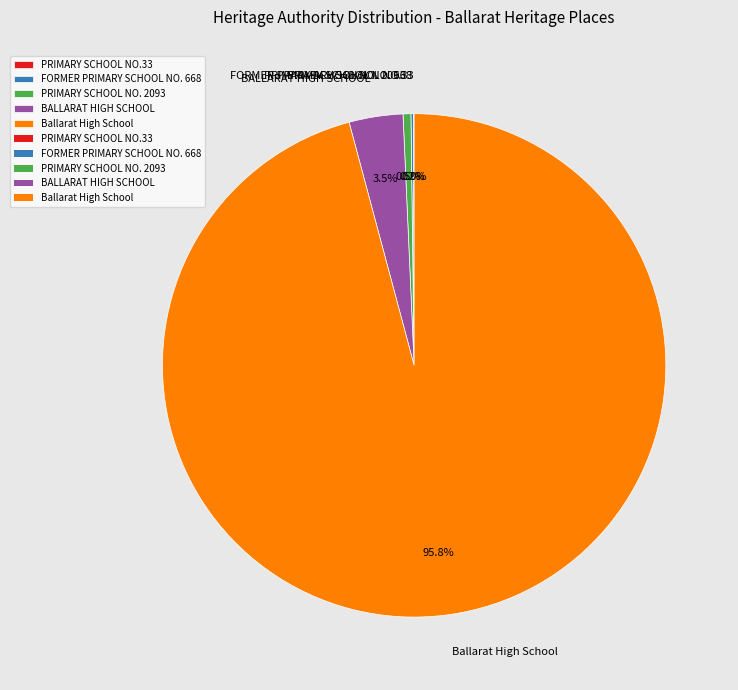

Between PRIMARY SCHOOL NO. 2093 and Ballarat High School, which is larger?

Ballarat High School